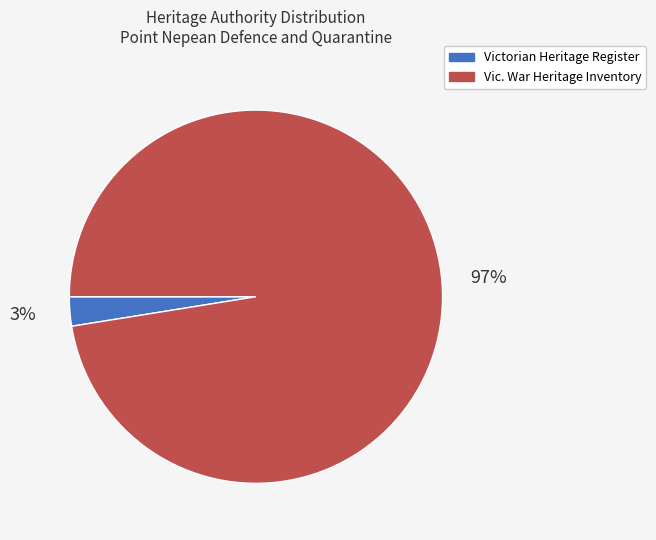

To the nearest percent, what is the average slice percentage?

50%